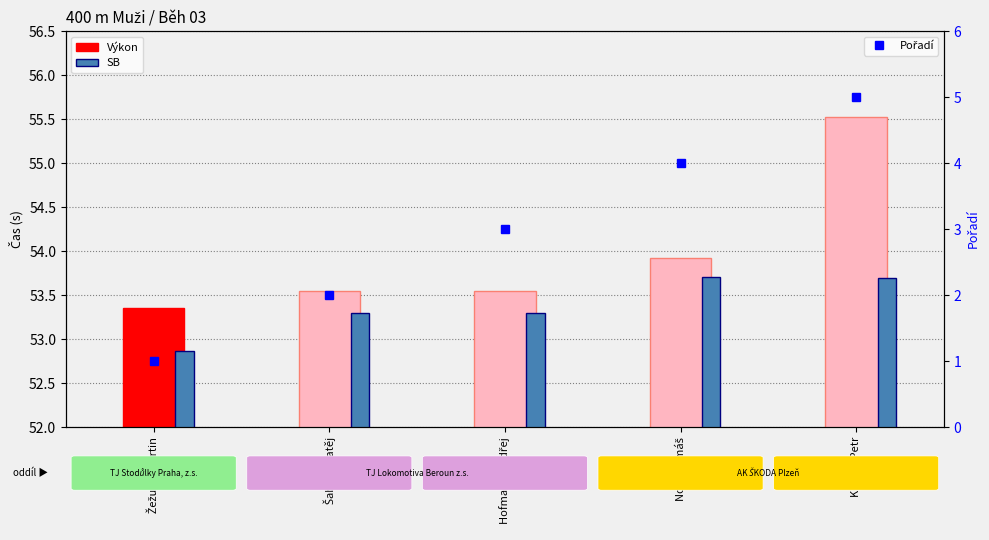

Which category has the highest value across all series?

Kučera Petr